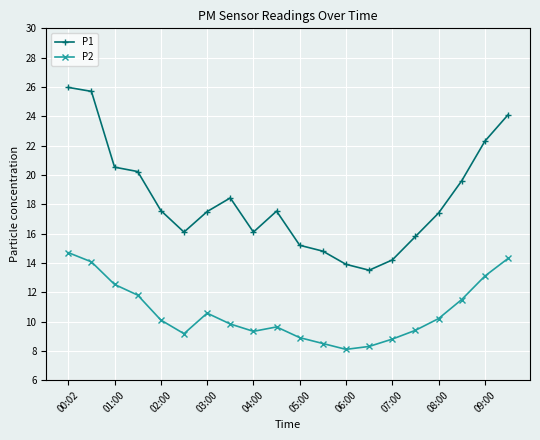

True or false: P1 and P2 cross at least once.

False